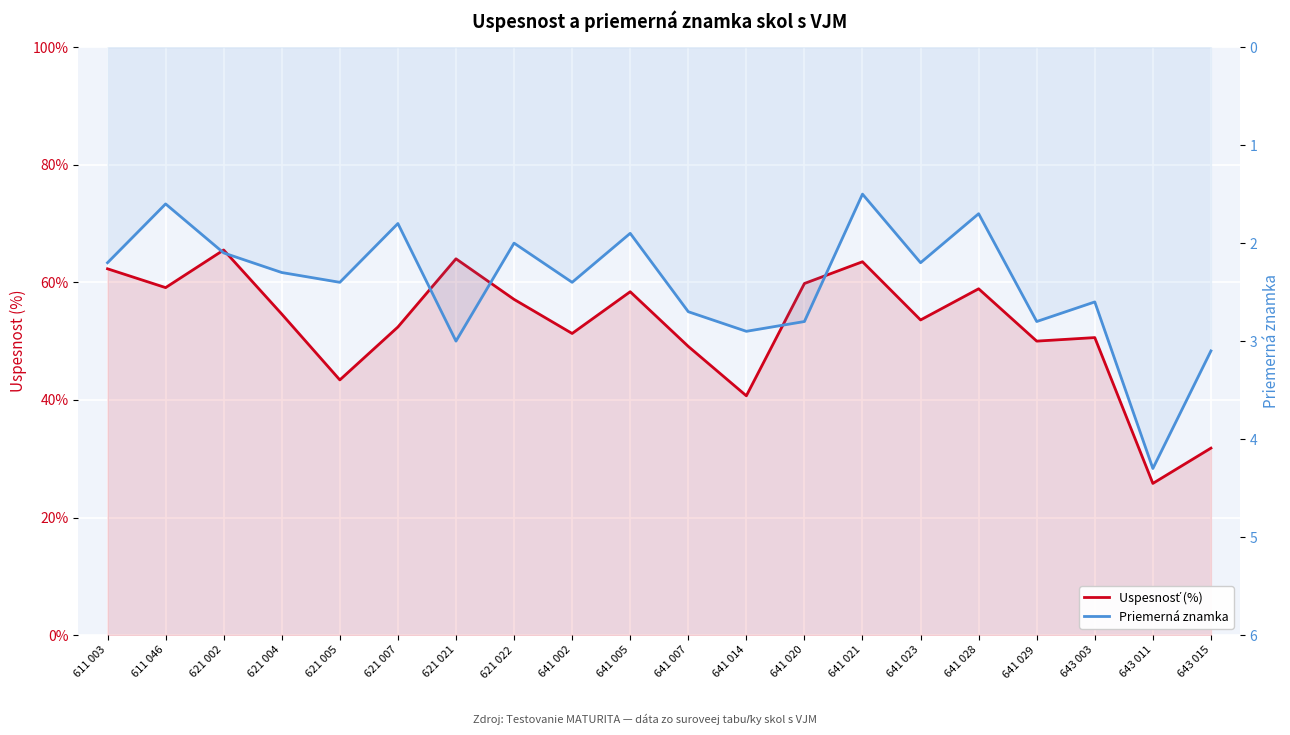

The value of Uspesnosť (%) at 643 011 is 25.8. True or false?

True